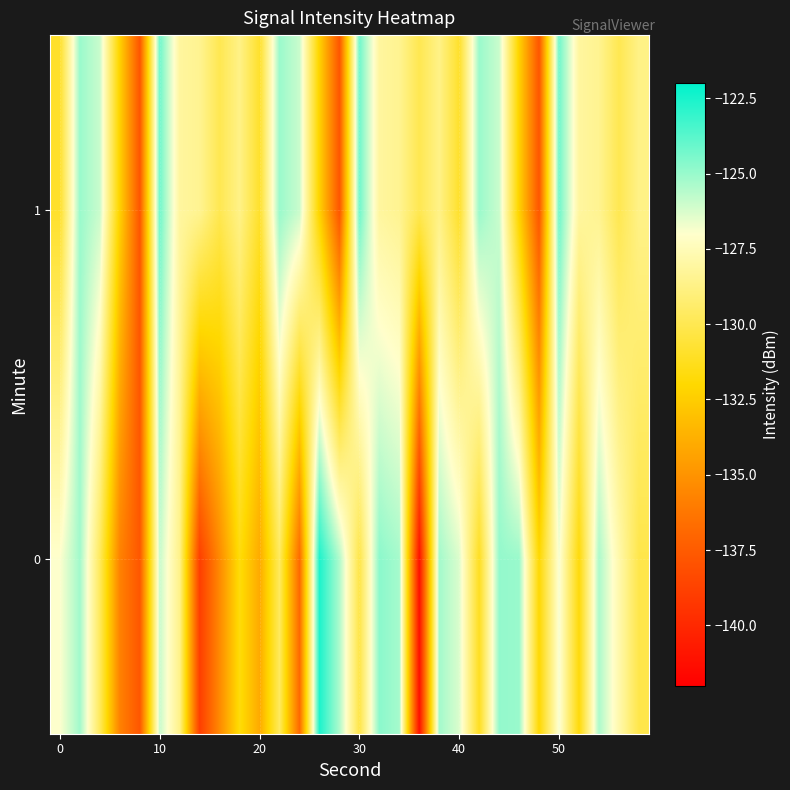

Reading left to right, list all the values displayed in this chart.

0: -127.0	-125.2	-129.7	-135.8	-137.7	-125.9	-128.7	-138.9	-135.4	-131.7	-134.0	-129.7	-136.9	-122.6	-125.4	-130.2	-124.8	-125.3	-141.2	-125.2	-126.3	-131.2	-124.9	-125.0	-131.9	-126.8	-131.8	-125.4	-127.8	-130.2
1: -130.9	-125.0	-126.0	-132.3	-137.8	-124.2	-128.1	-128.5	-130.0	-128.7	-130.9	-125.0	-126.0	-132.3	-137.8	-124.2	-128.1	-128.5	-130.0	-128.7	-130.9	-125.0	-126.0	-132.3	-137.8	-124.2	-128.1	-128.5	-130.0	-128.7